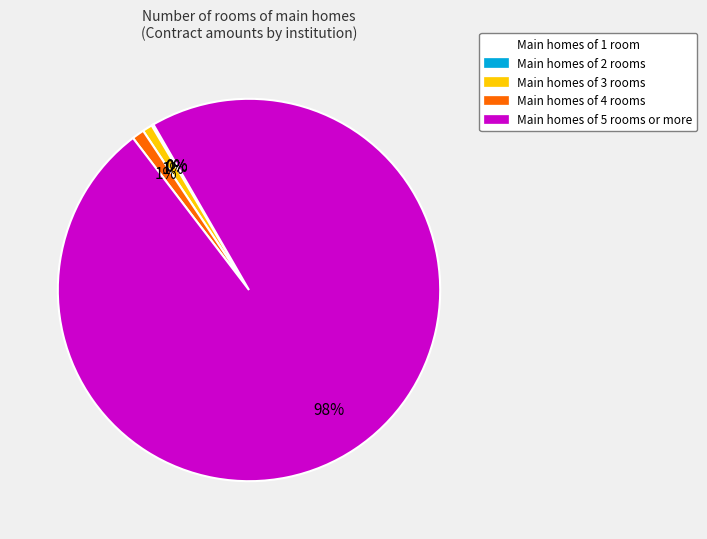

To the nearest percent, what is the difference between the largest and smallest slice percentages?

98%